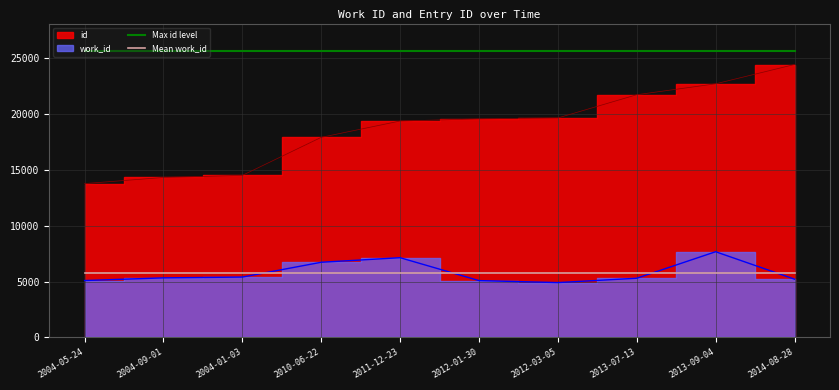

True or false: Max id level and Mean work_id cross at least once.

False